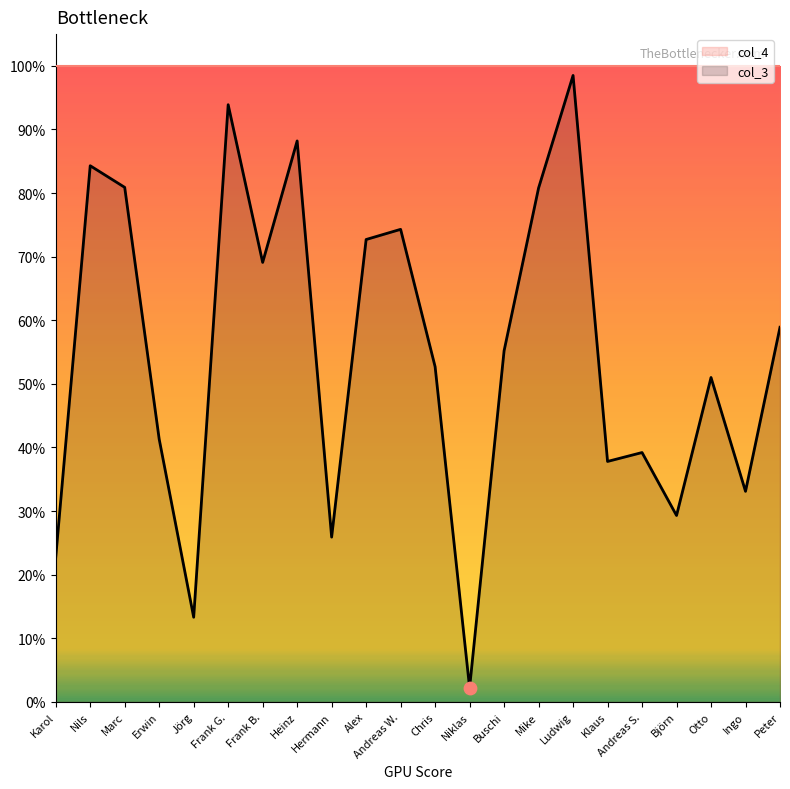

What is the change in value from Ingo to Peter?

+0.3